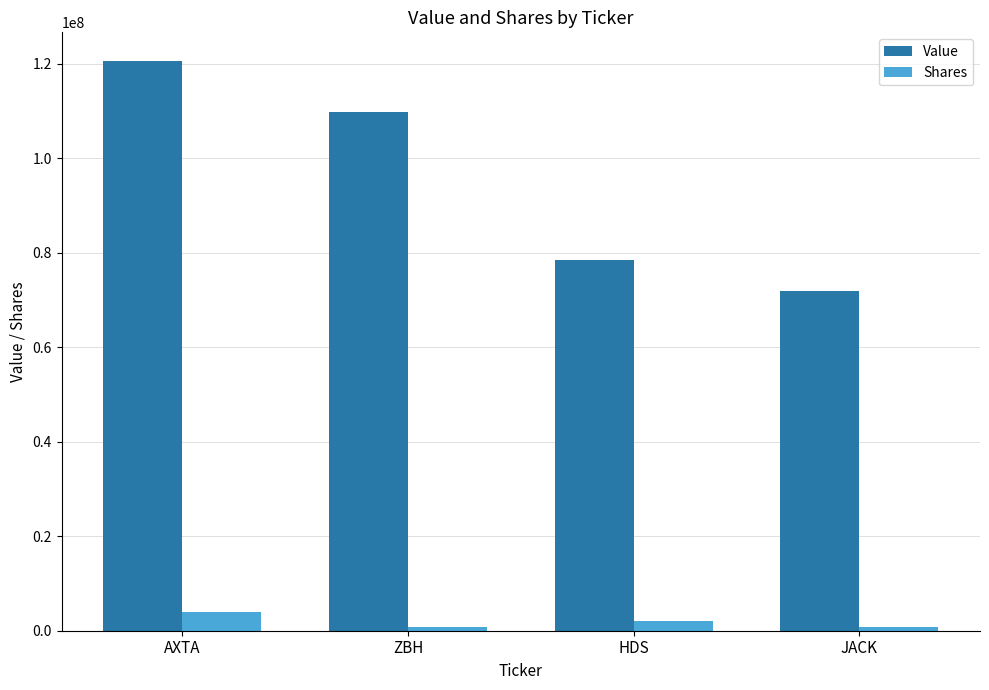

List the series in order of their overall mean, highest first.

Value, Shares